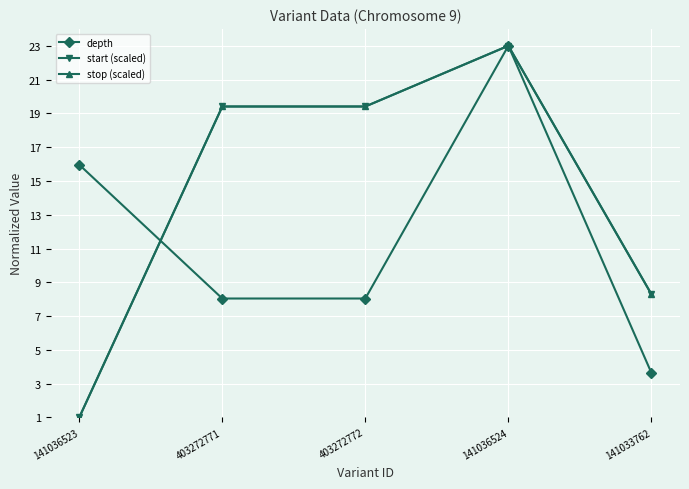

What is the difference between the second highest and second lowest values in the stop (scaled) series?

11.1